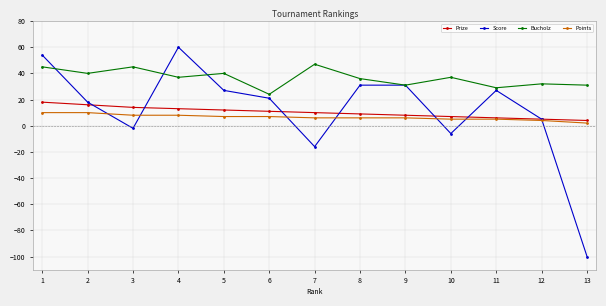

Which series has the widest spread of values?

Score